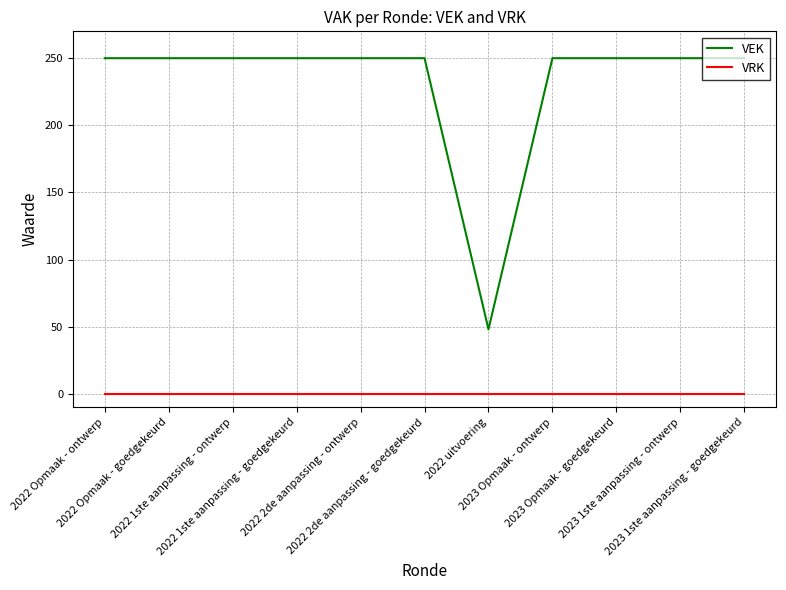

What is the lowest value of the VEK series?

48